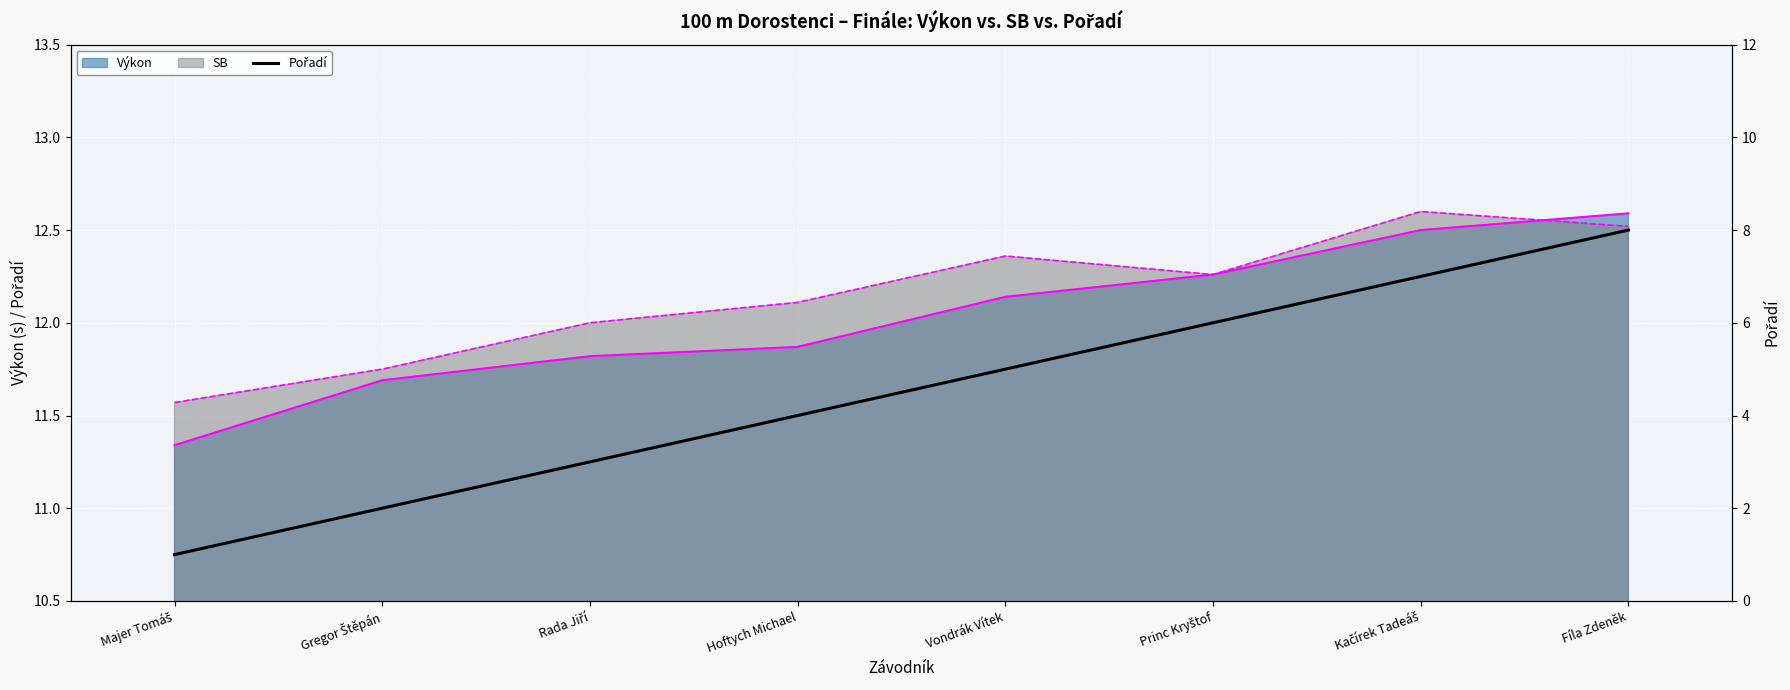

At which label is the value closest to 4?

Hoftych Michael